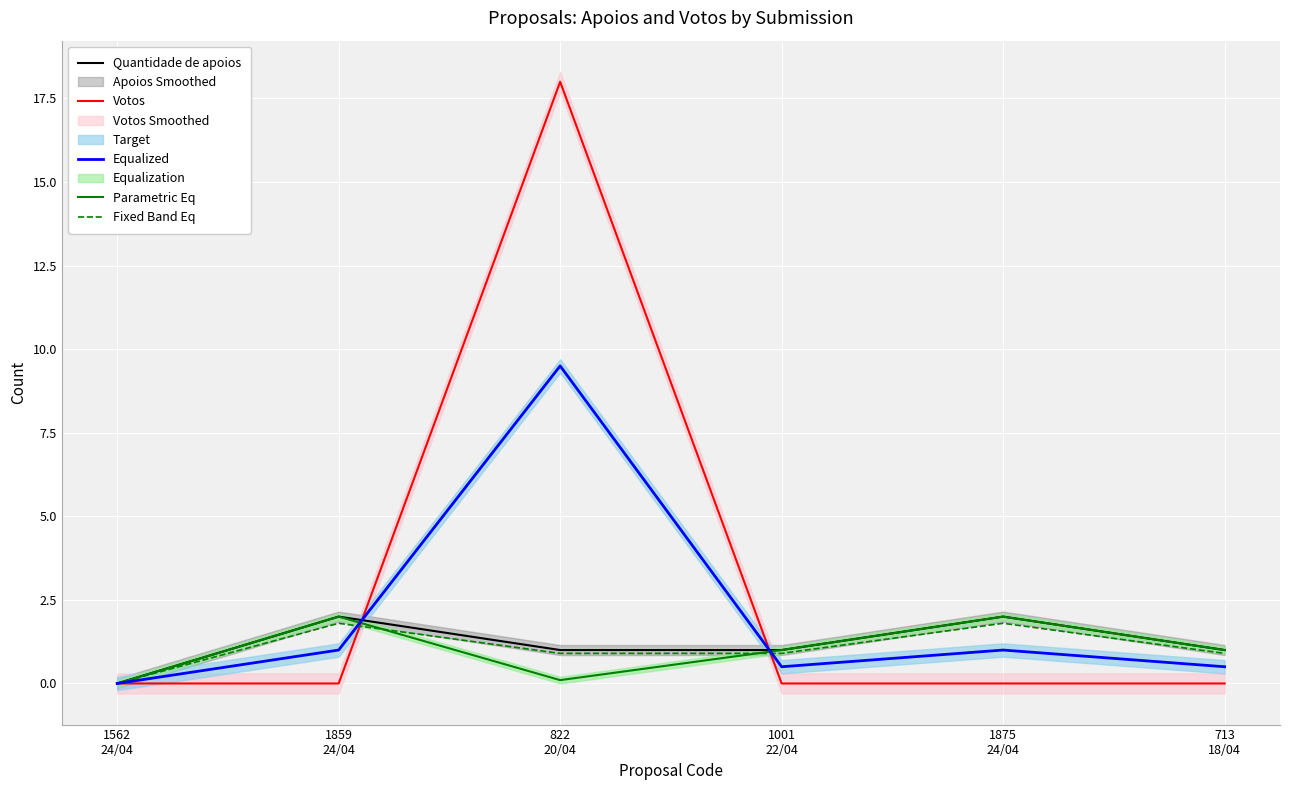

What is the label of the 1st point from the right?

713
18/04